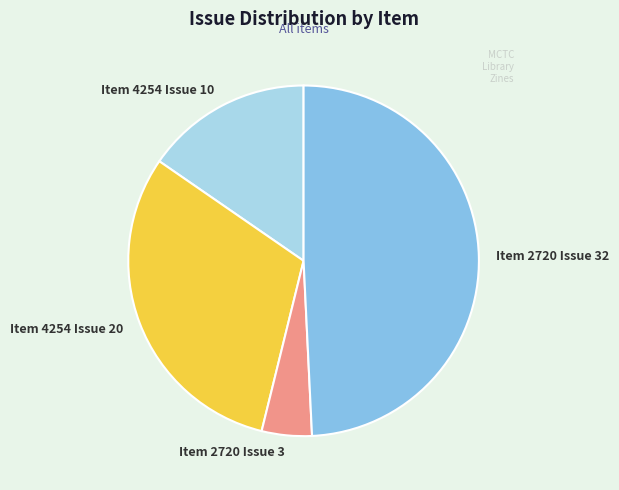

Combined, do Item 4254 Issue 20 and Item 4254 Issue 10 account for over 50%?

No